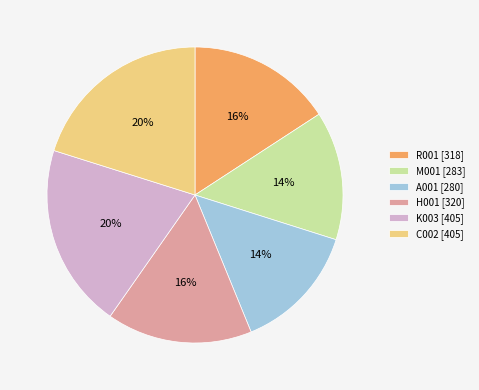

To the nearest percent, what percentage of the pie is K003?

20%